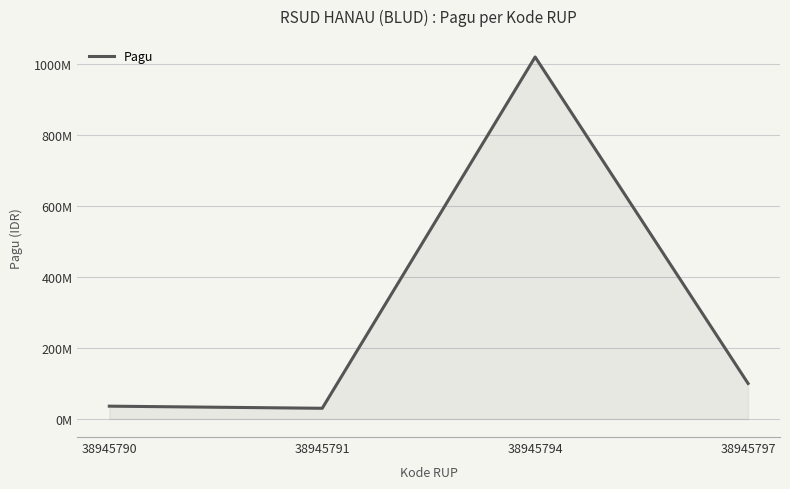

What is the minimum value shown in the chart?

30000000